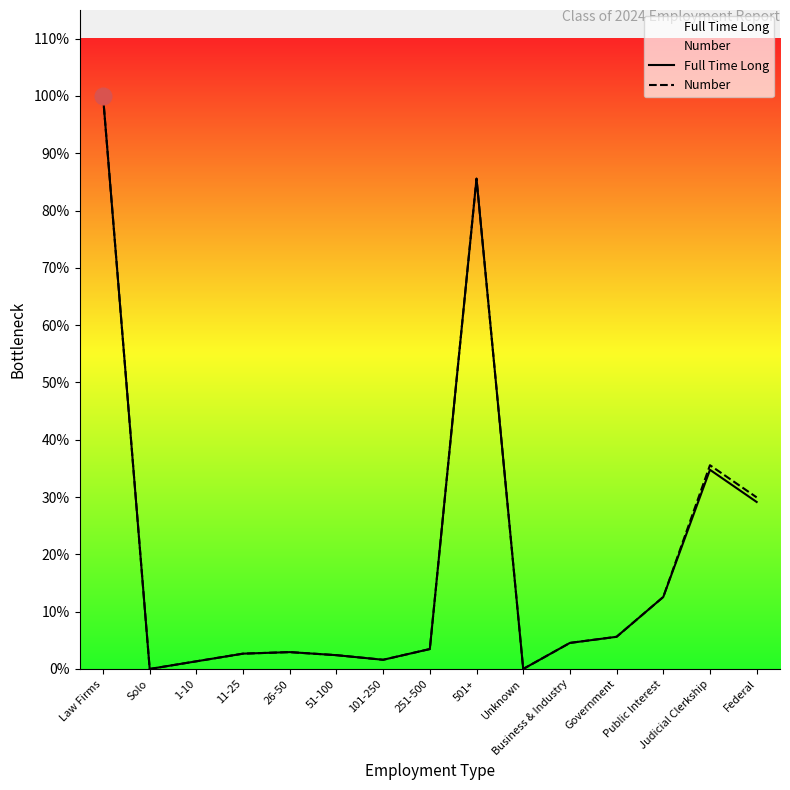

At which label is Full Time Long closest to 187?

Judicial Clerkship